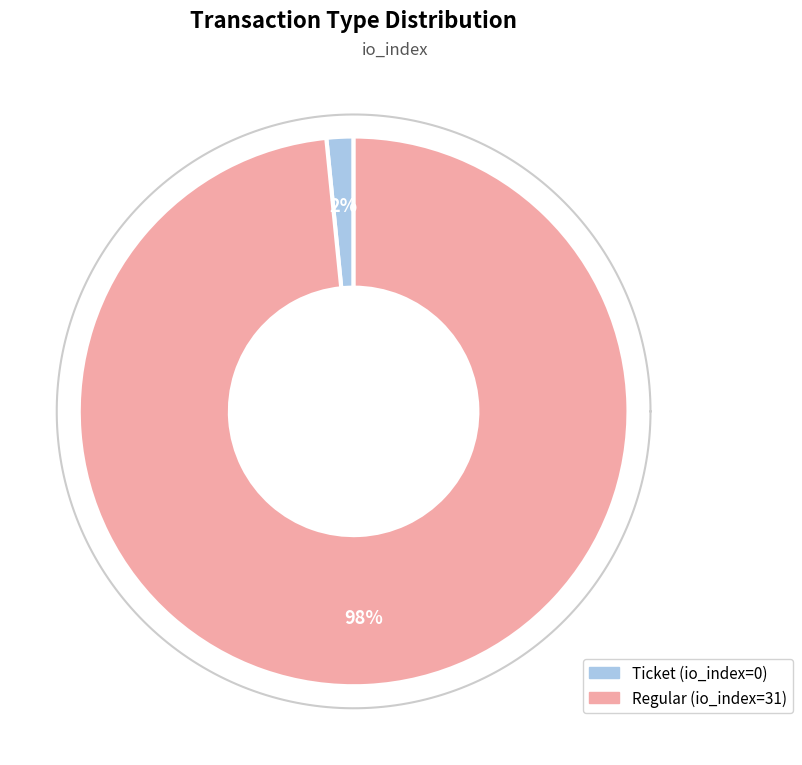

Does Regular represent more than half of the total?

Yes